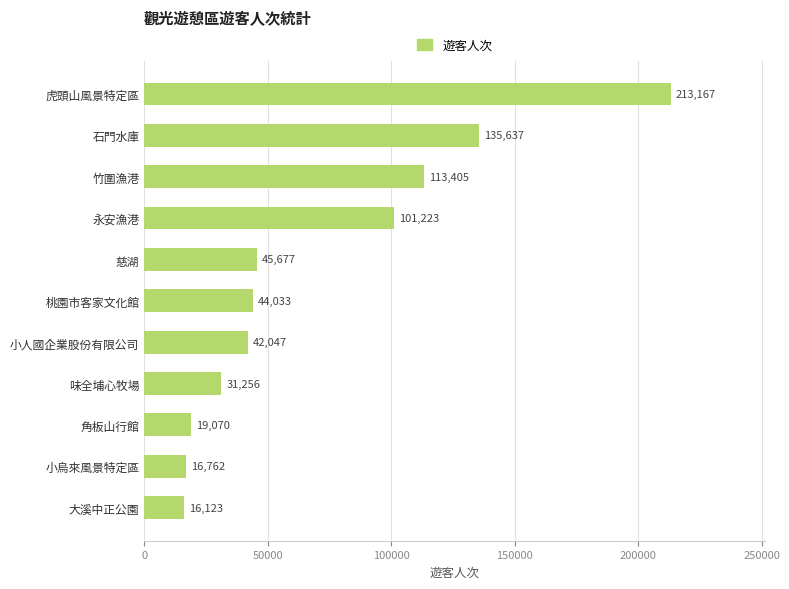

Rank the categories by value from lowest to highest.

大溪中正公園, 小烏來風景特定區, 角板山行館, 味全埔心牧場, 小人國企業股份有限公司, 桃園市客家文化館, 慈湖, 永安漁港, 竹圍漁港, 石門水庫, 虎頭山風景特定區